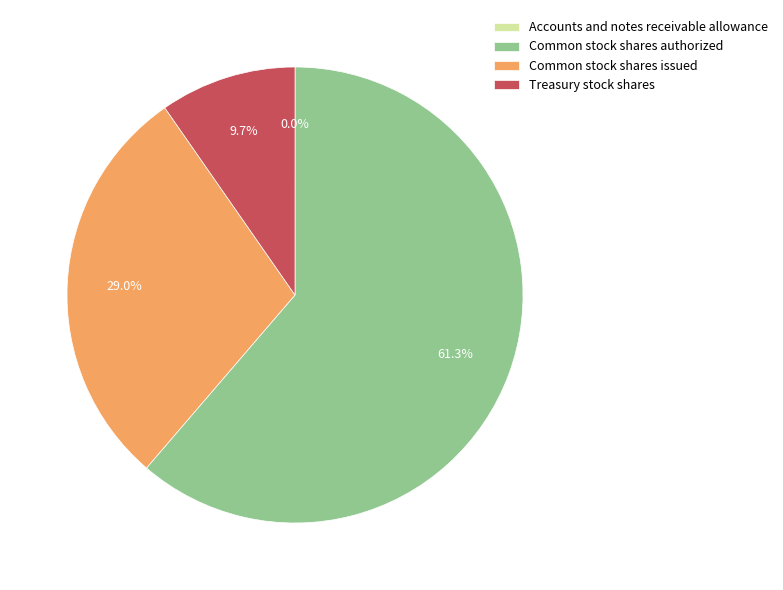

True or false: Common stock shares issued accounts for 17% of the total.

False